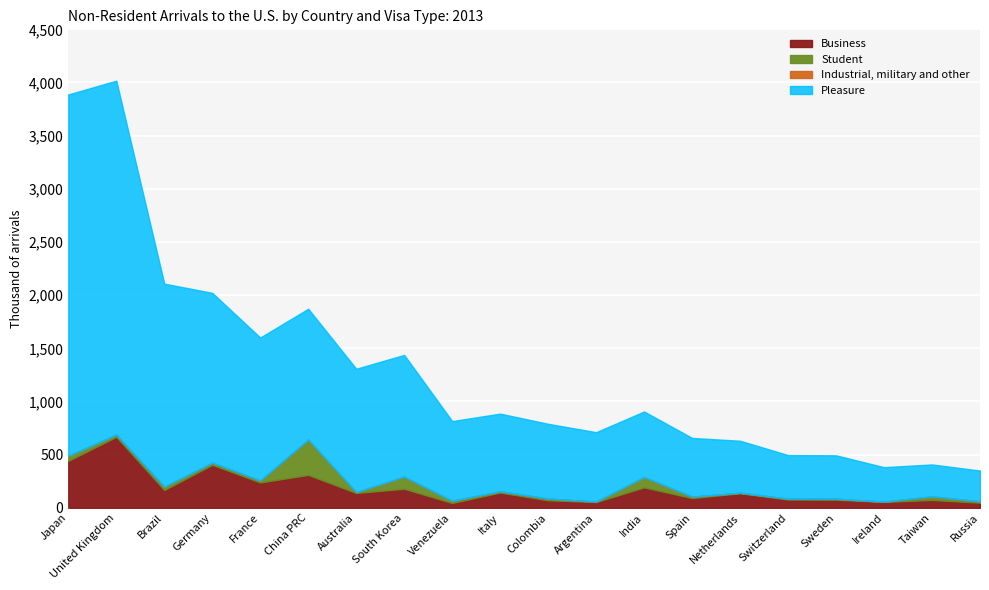

The value of Pleasure at Germany is 2808013. True or false?

False